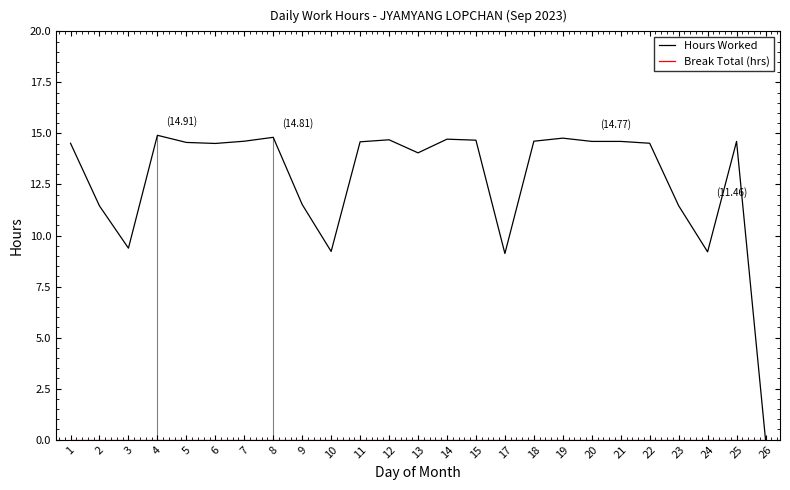

The Break Total (hrs) series shows 0.0 at 2. True or false?

True